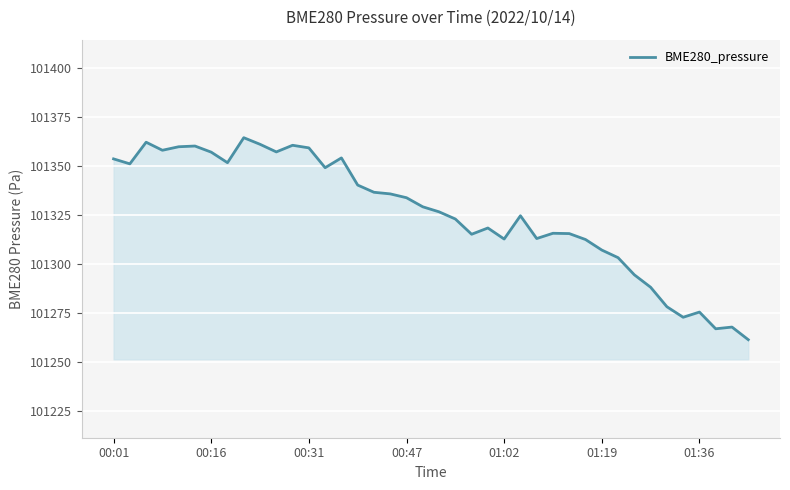

What is the difference between the maximum and minimum values?

103.0